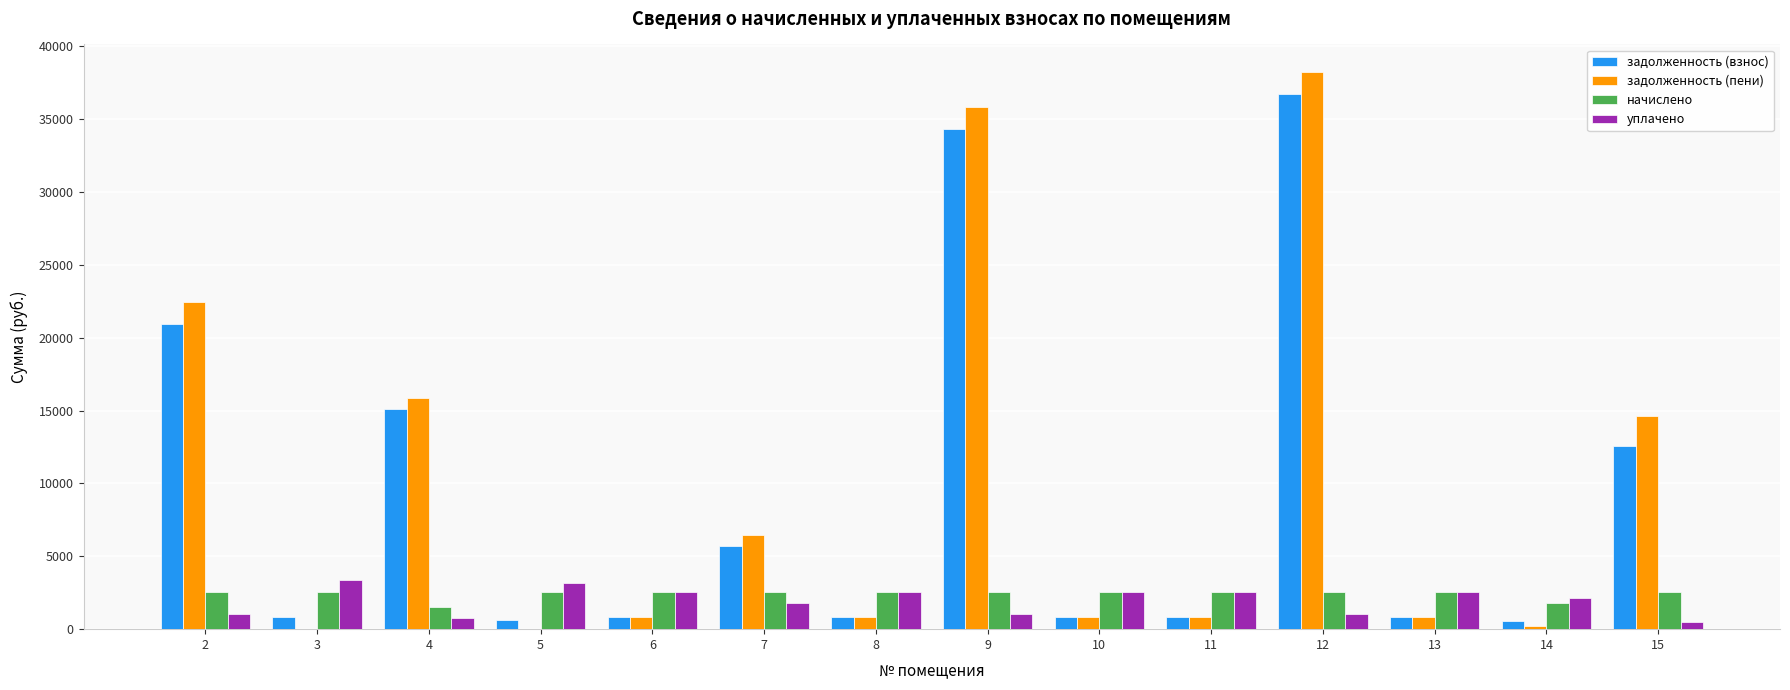

Which series has the largest total across all categories?

задолженность (пени)